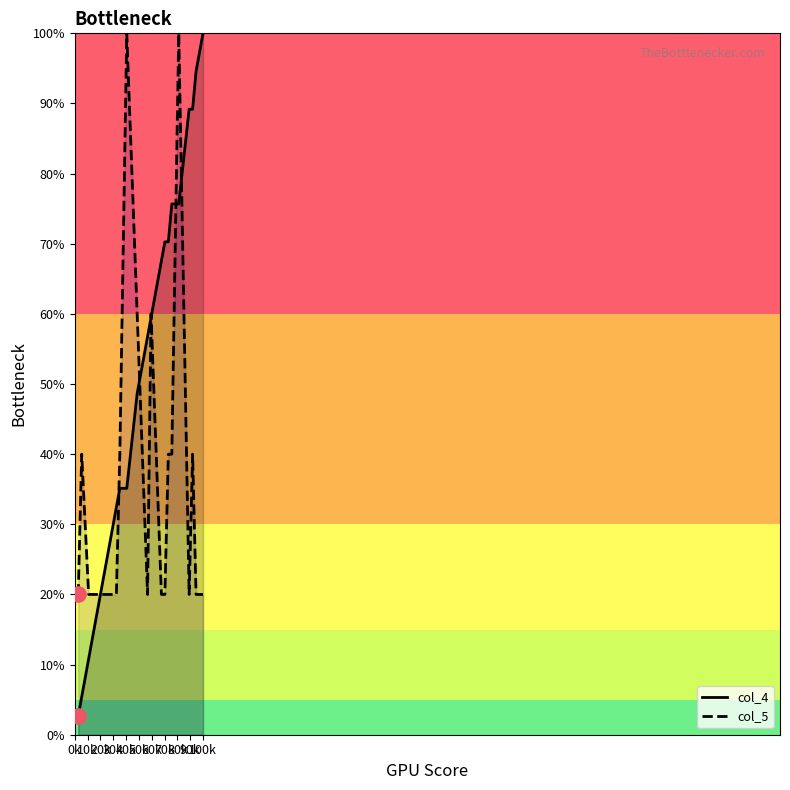

Which series has the largest total across all categories?

col_4